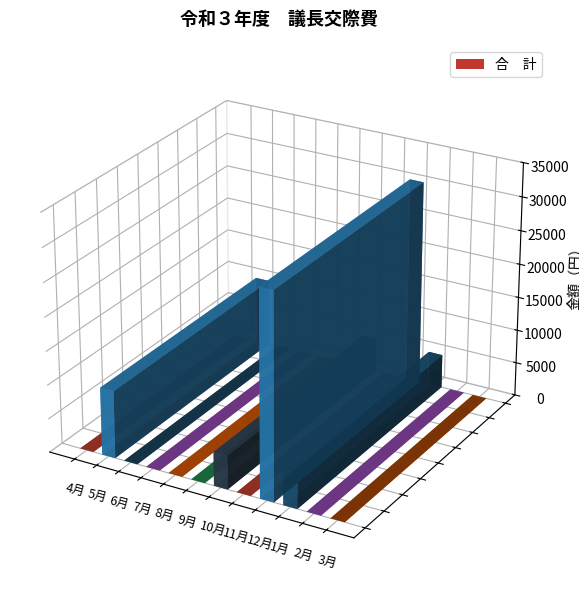

Approximately how many times larger is the value at 10月 compared to 12月?

0.2